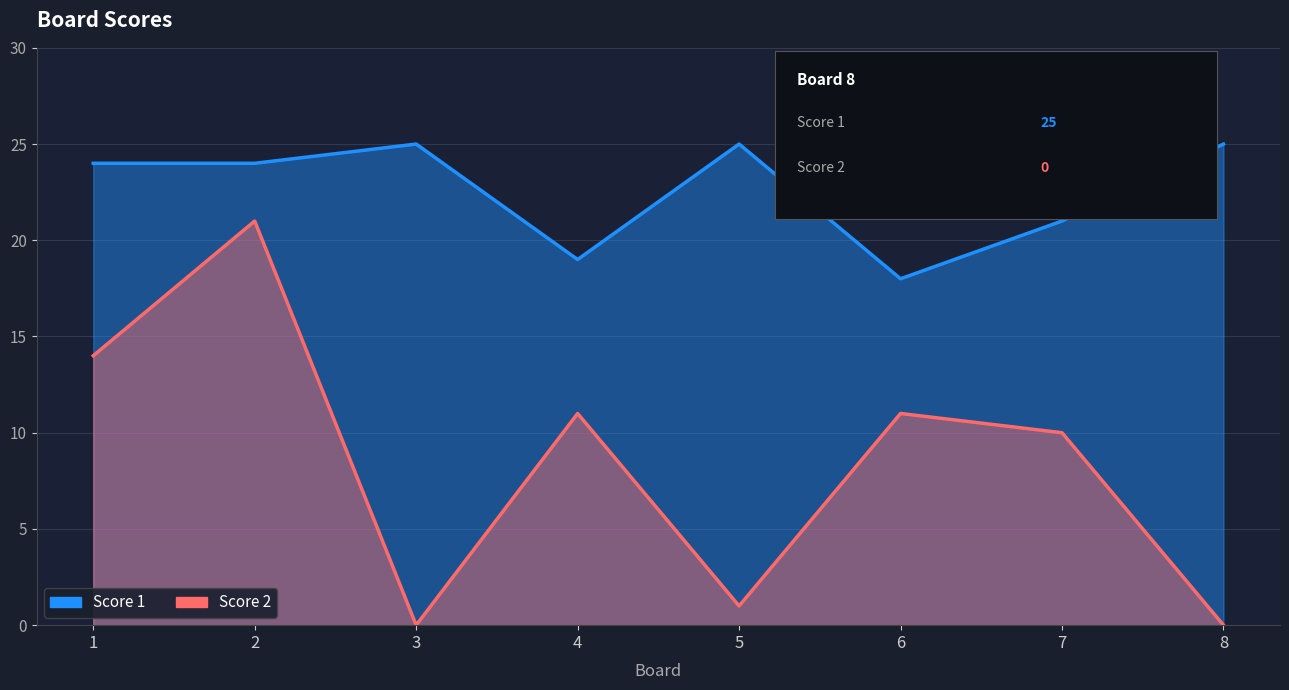

True or false: Score 1 and Score 2 cross at least once.

False